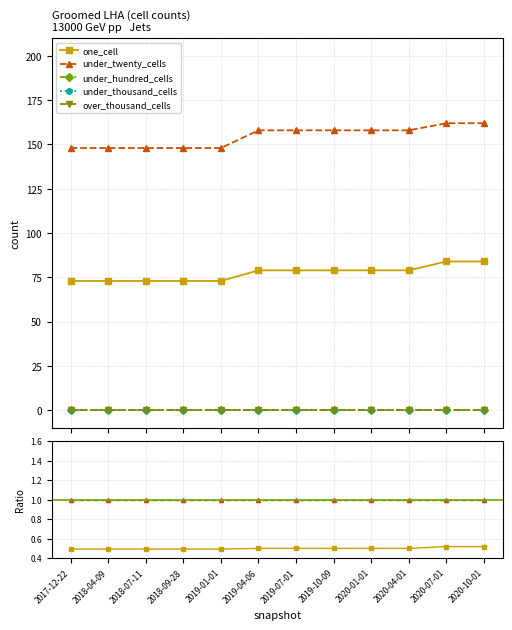

Is this an area chart (filled region under the line)?

No